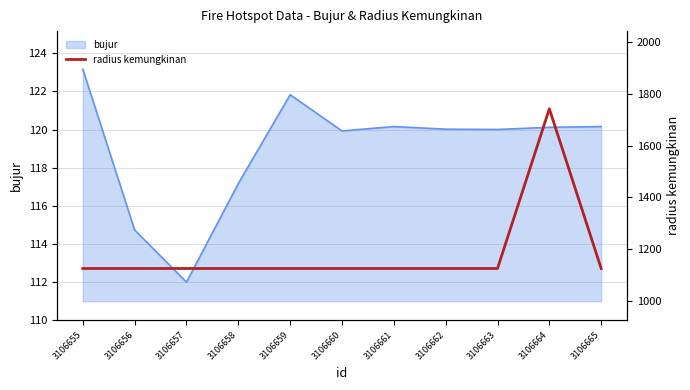

How many interior local peaks (higher than both neighbors) does the data have?

1